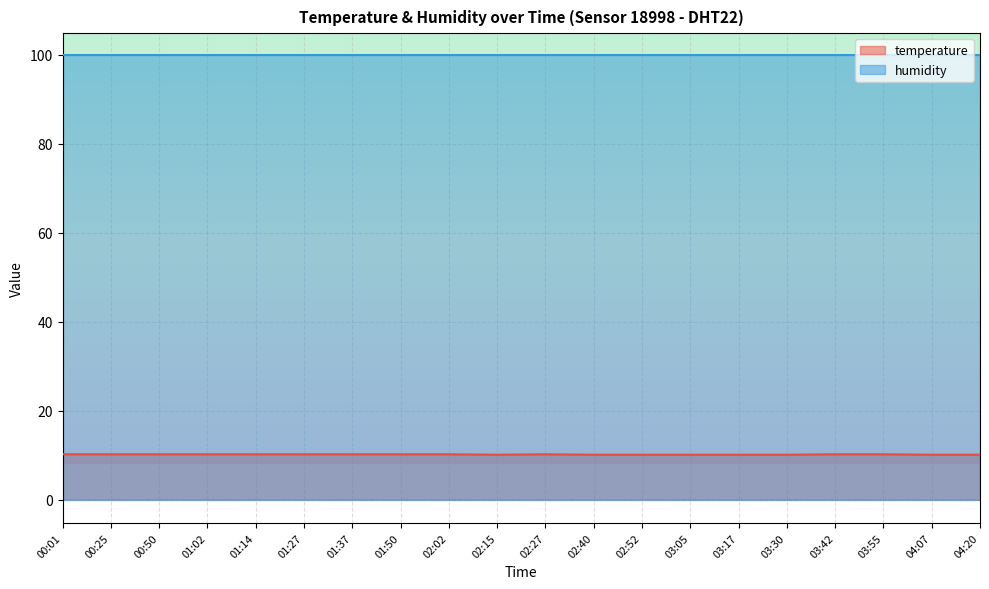

What is the ratio of the value at 00:01 to the value at 04:07?

1.0